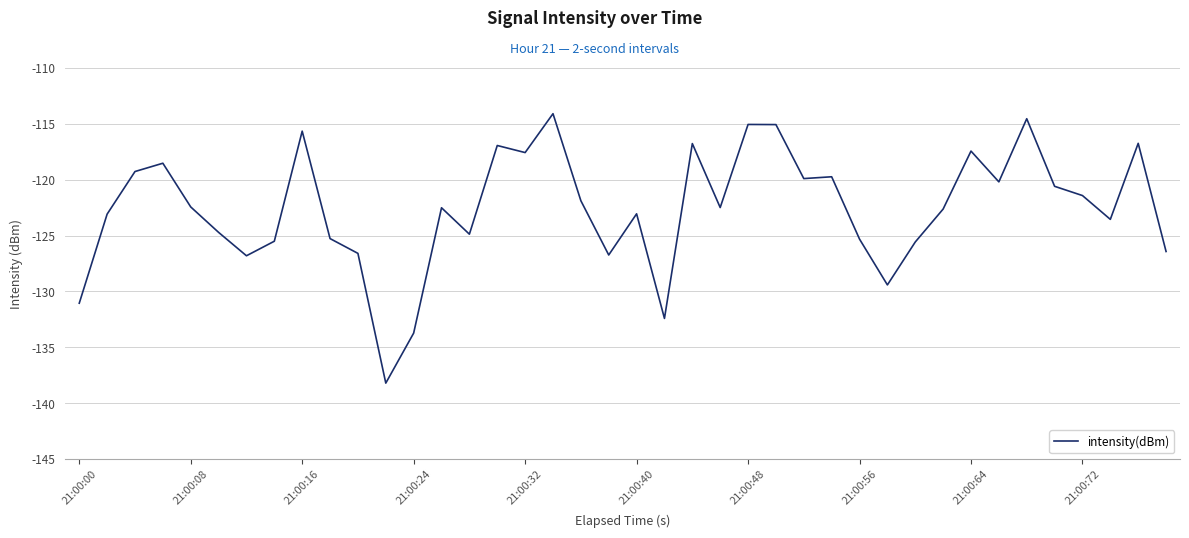

What is the difference between the maximum and minimum values?

24.1